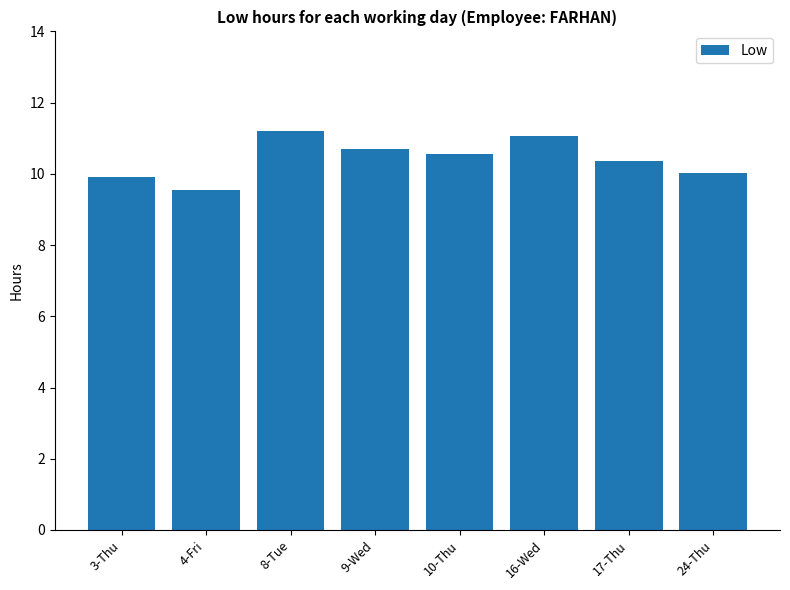

What is the approximate value at 4-Fri?

9.6